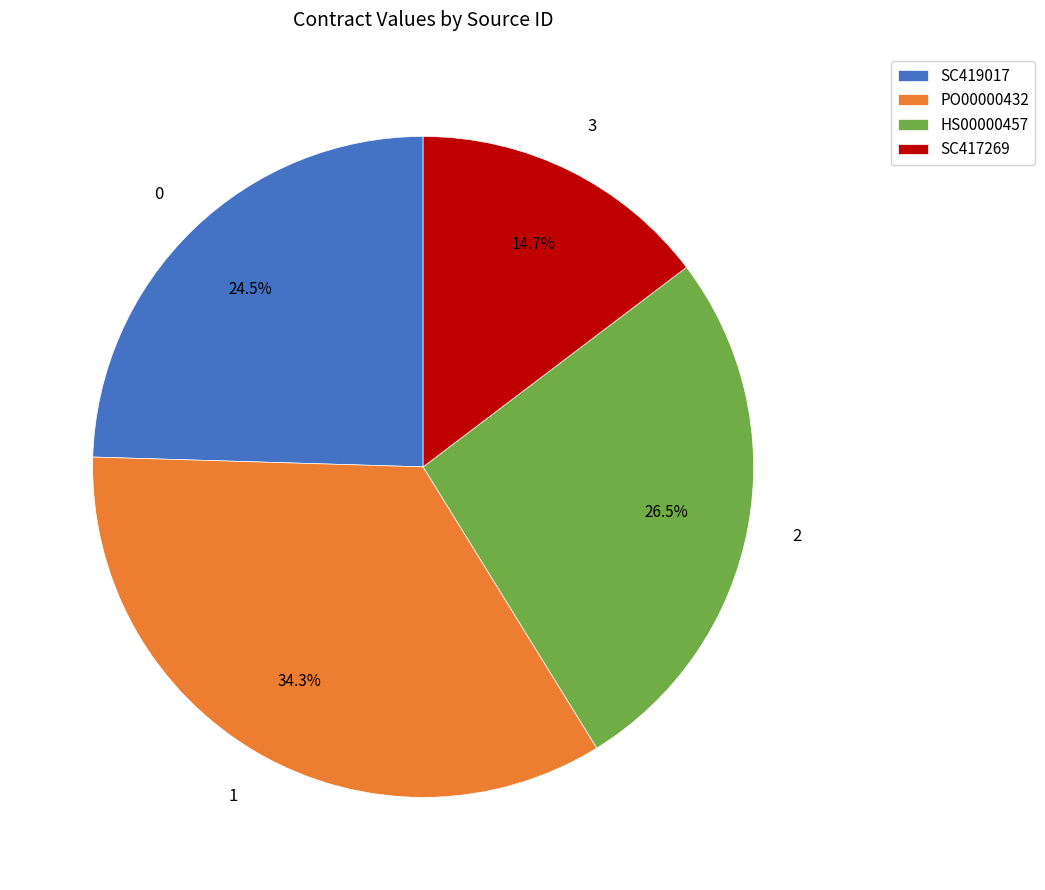

Which slice is the smallest?

SC417269